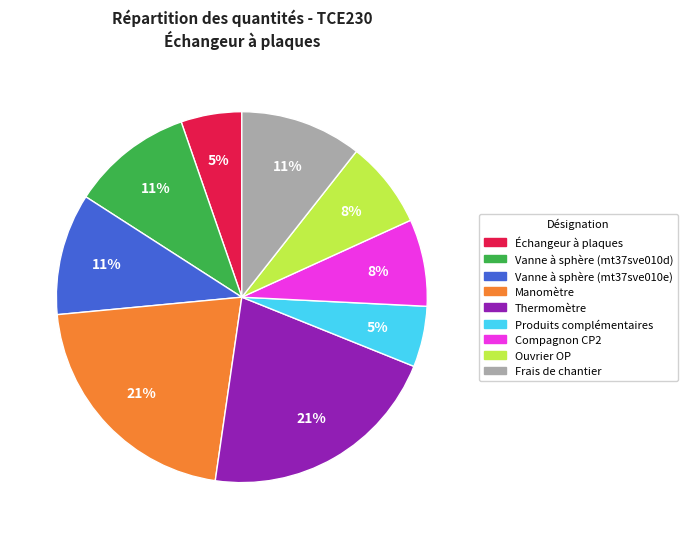

Count the number of slices in the pie.

9